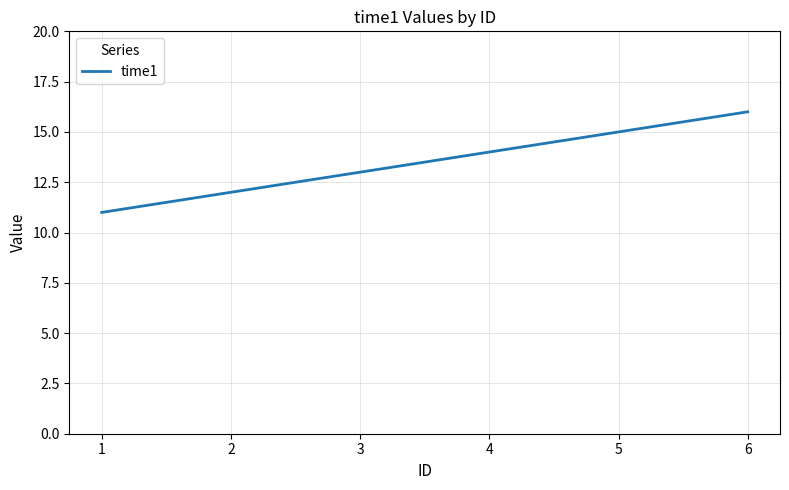

The chart shows a value of 12 at 2. True or false?

True